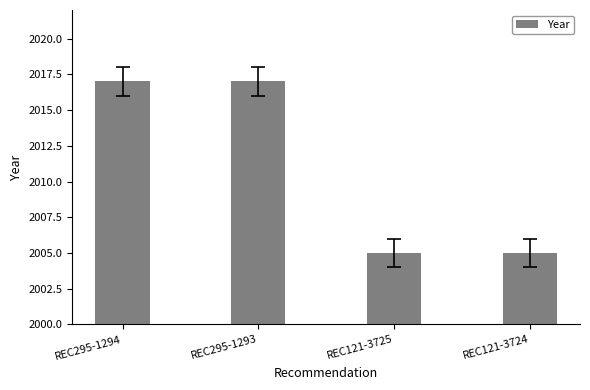

What position from the right is REC121-3724?

1